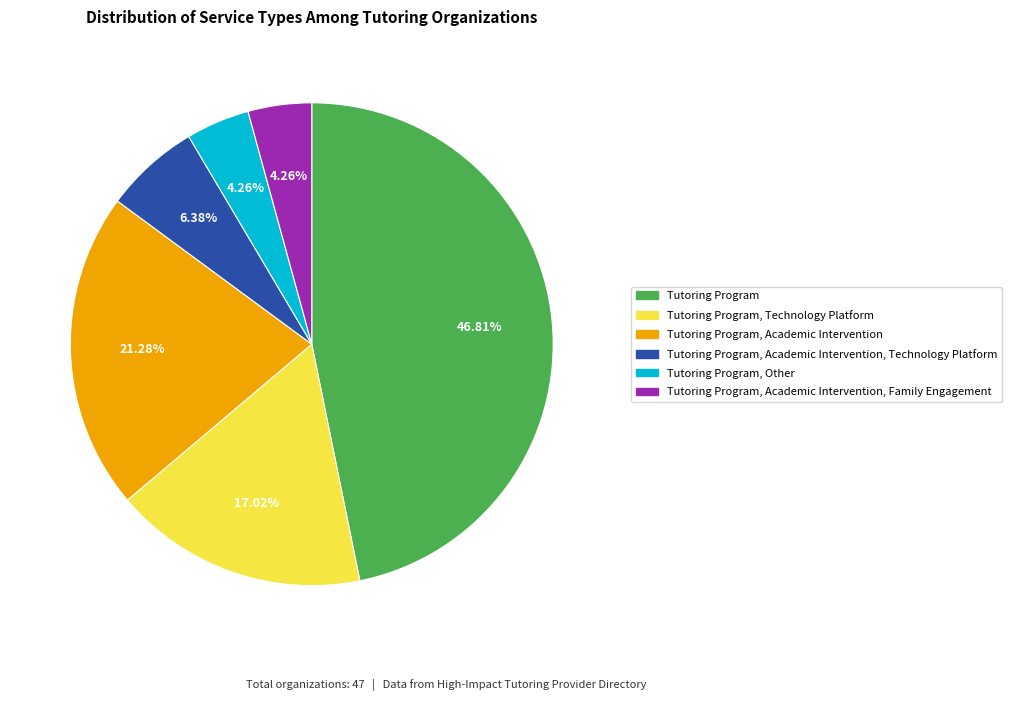

How many slices are in this pie chart?

6